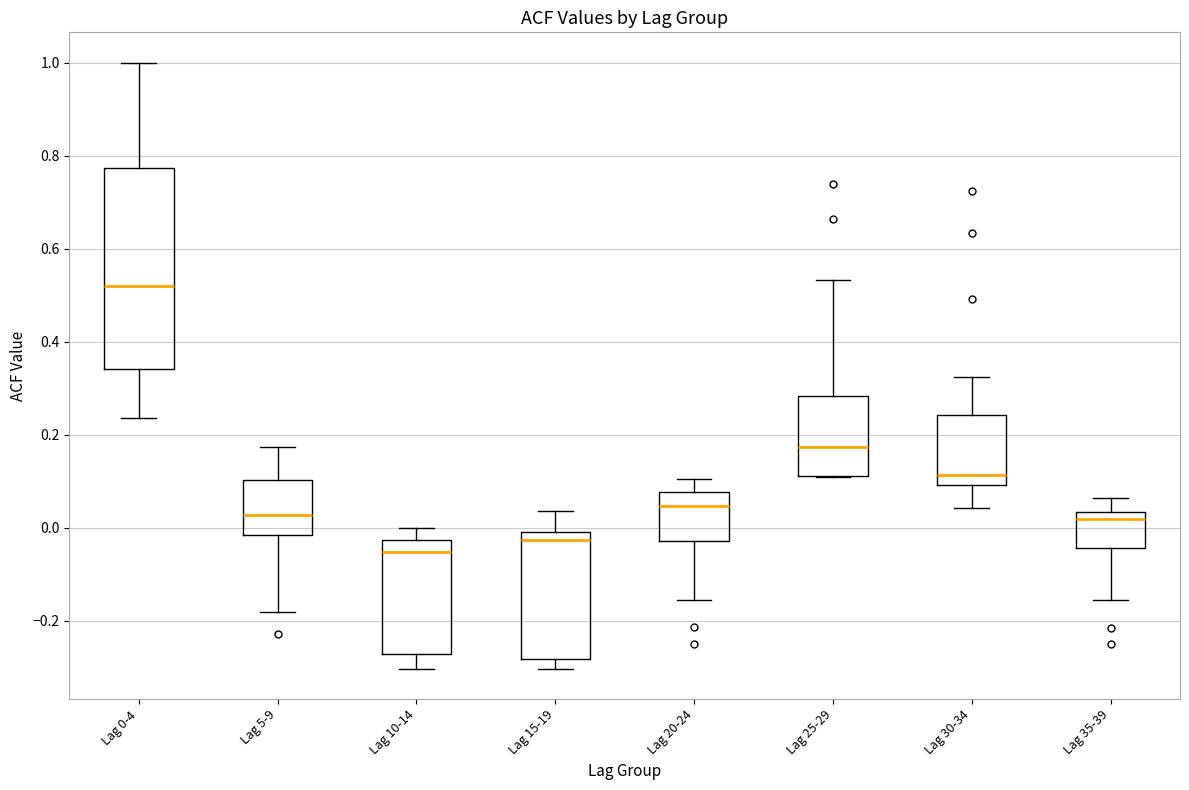

Reading left to right, read every box against the y-axis: the position of its median line, the range the box covers, and the ends of its whiskers. The values are not printed on the chart, so give them approximately, as read against the axis.

Lag 0-4: median 0.52, box 0.34 to 0.78, whiskers 0.24 to 1.00
Lag 5-9: median 0.02, box -0.02 to 0.10, whiskers -0.18 to 0.18
Lag 10-14: median -0.06, box -0.28 to -0.02, whiskers -0.30 to 0.00
Lag 15-19: median -0.02, box -0.28 to 0.00, whiskers -0.30 to 0.04
Lag 20-24: median 0.04, box -0.02 to 0.08, whiskers -0.16 to 0.10
Lag 25-29: median 0.18, box 0.12 to 0.28, whiskers 0.12 to 0.54
Lag 30-34: median 0.12, box 0.10 to 0.24, whiskers 0.04 to 0.32
Lag 35-39: median 0.02, box -0.04 to 0.04, whiskers -0.16 to 0.06